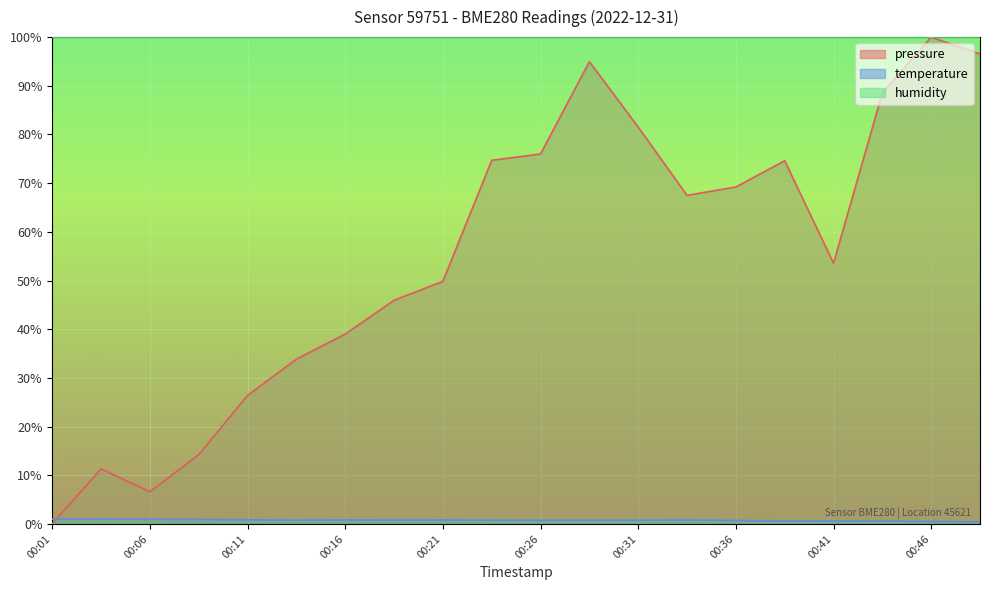

At 00:01, list the series in order from smallest to largest.

pressure, temperature, humidity